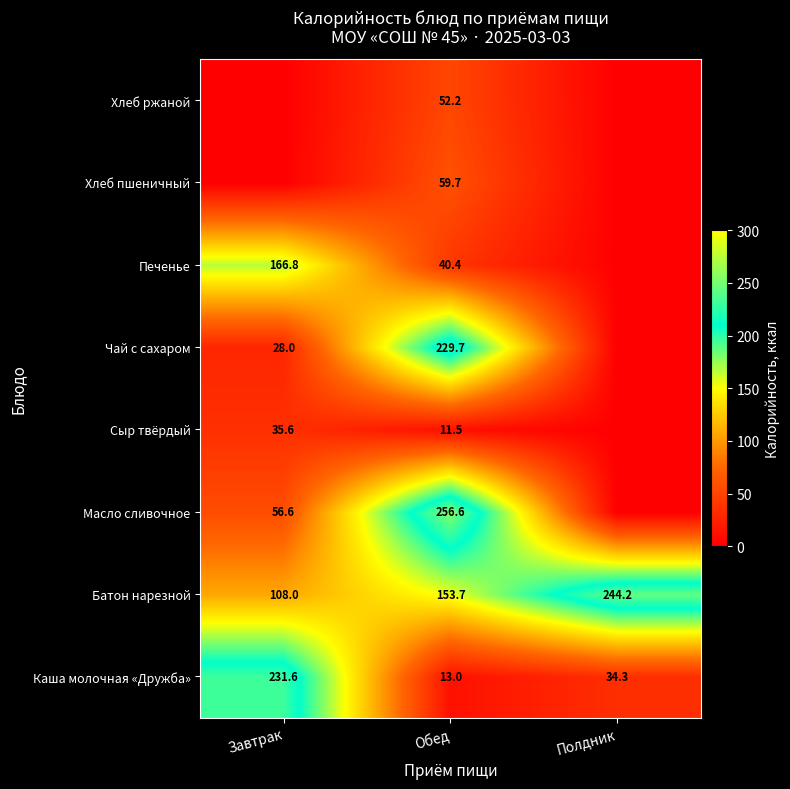

The value of Сыр твёрдый at Обед is 19.7. True or false?

False